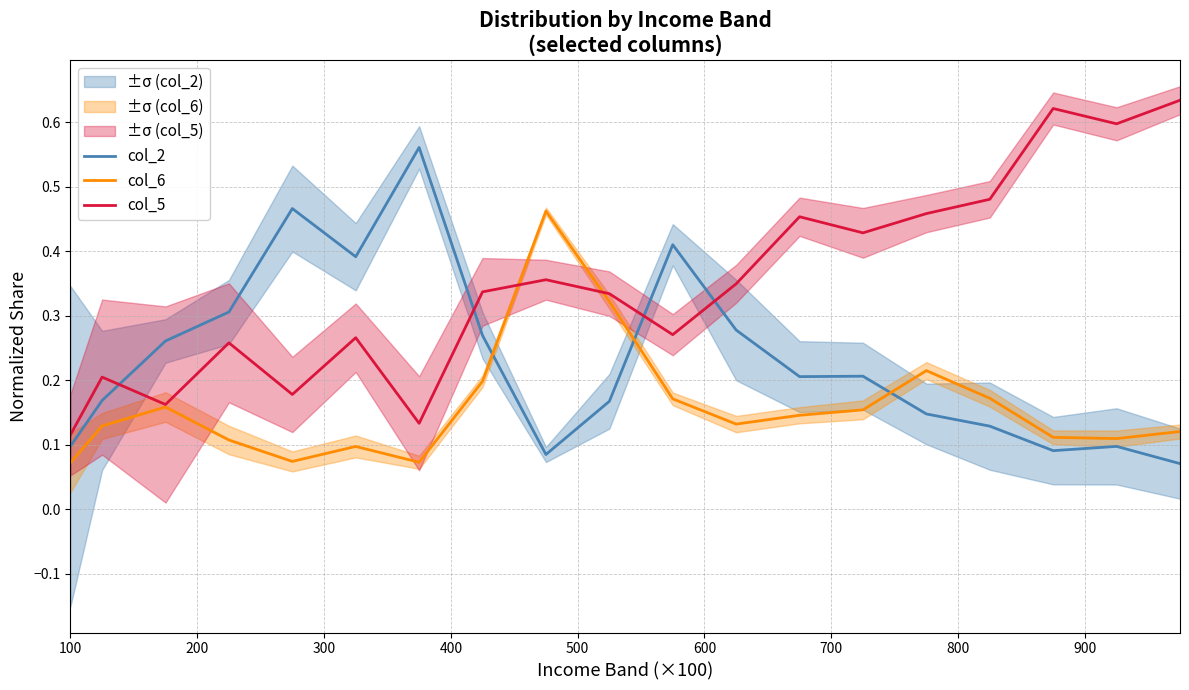

Rank the series by their average value, from lowest to highest.

col_6, col_2, col_5